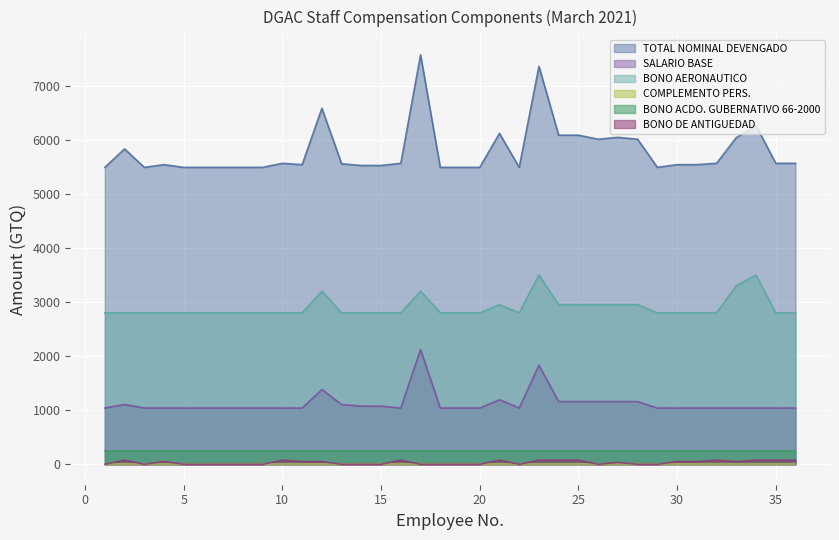

Count the BONO AERONAUTICO values in the range 2800 to 2950.

31